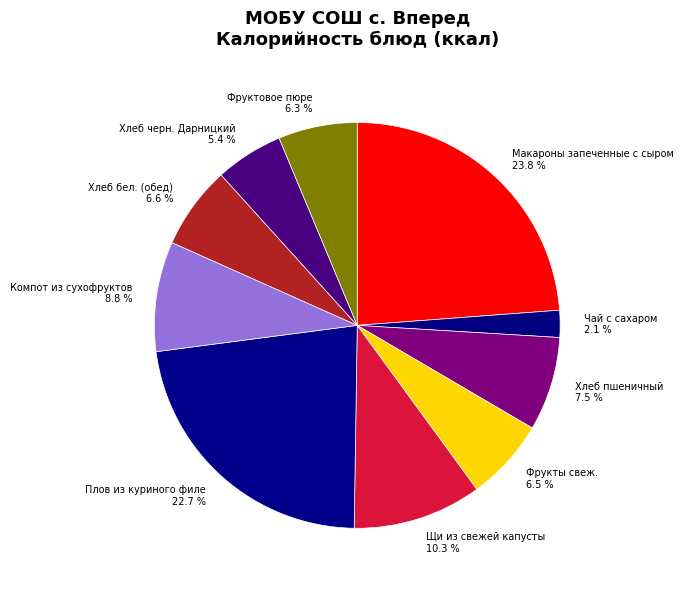

Does any single category account for the majority?

No